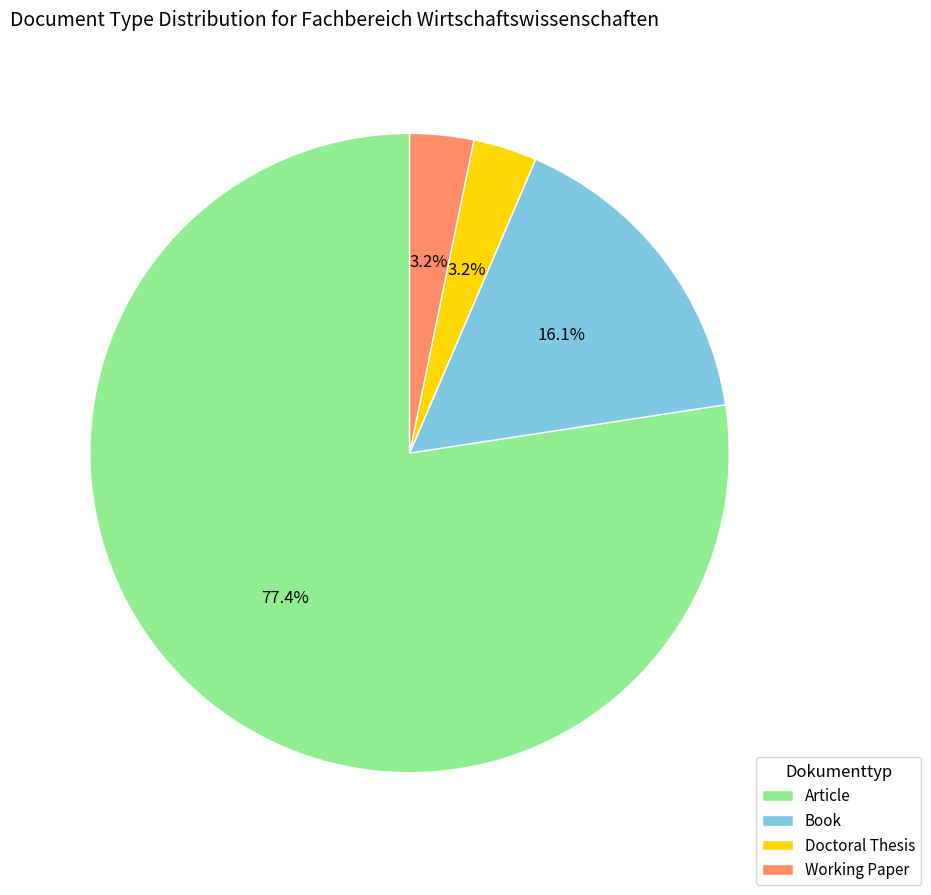

Count the number of slices in the pie.

4